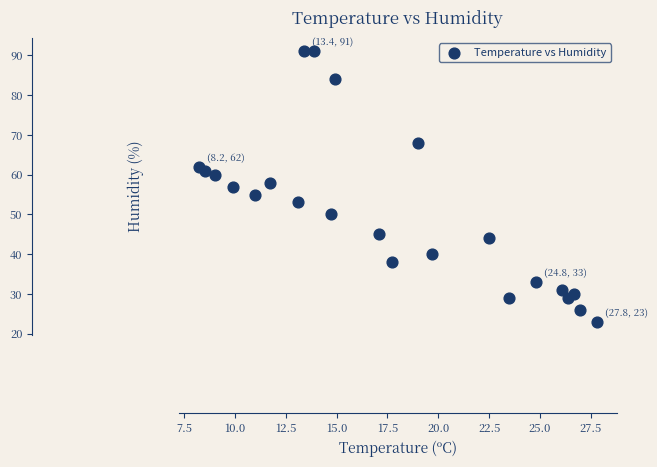

What is the range of Y values (max minus min)?

68